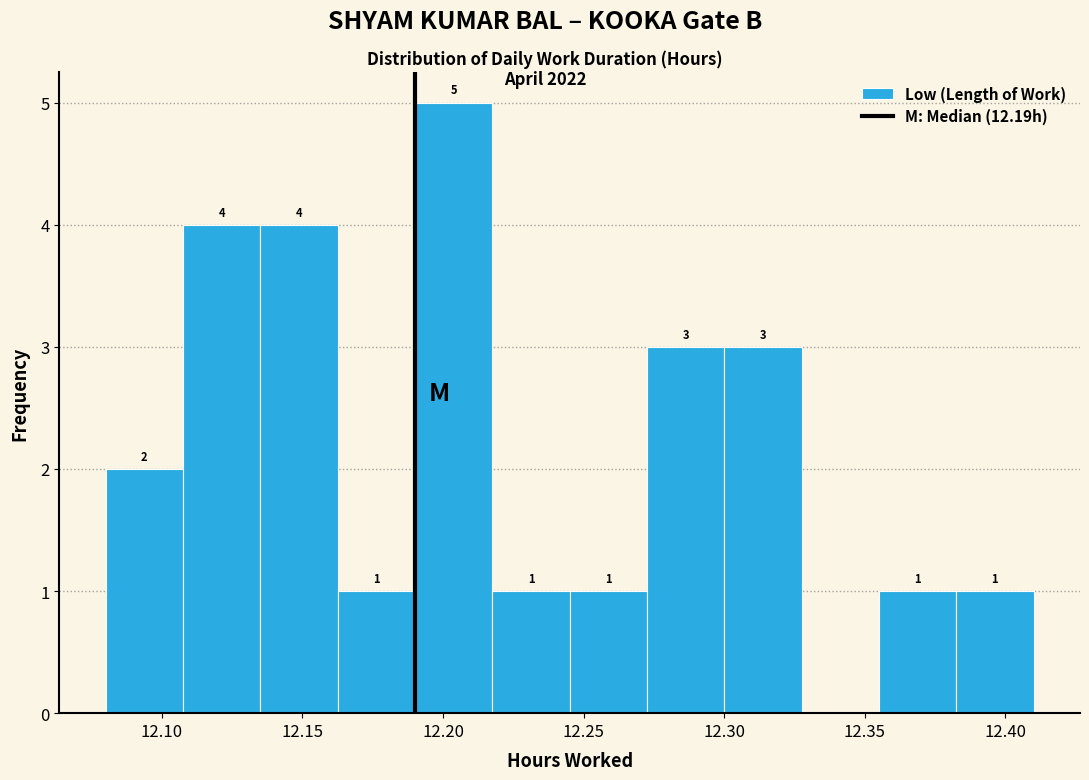

Which range on the x-axis has the tallest bar?

12.190 to 12.220